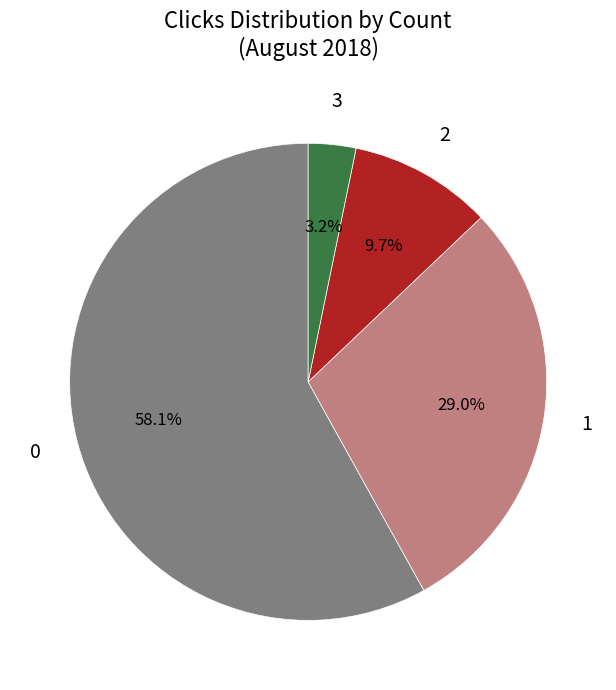

Is there any slice that represents more than half of the pie?

Yes